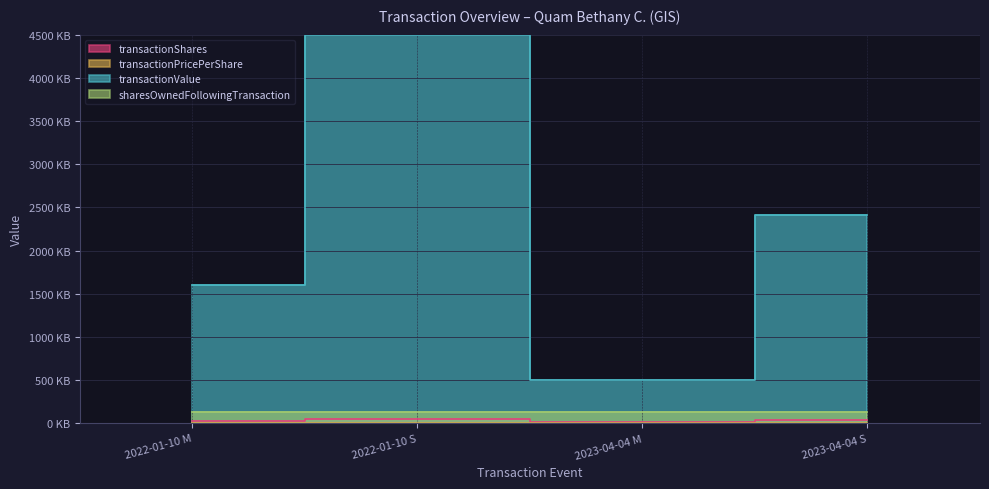

How many values in the transactionValue series are below 2405?

2